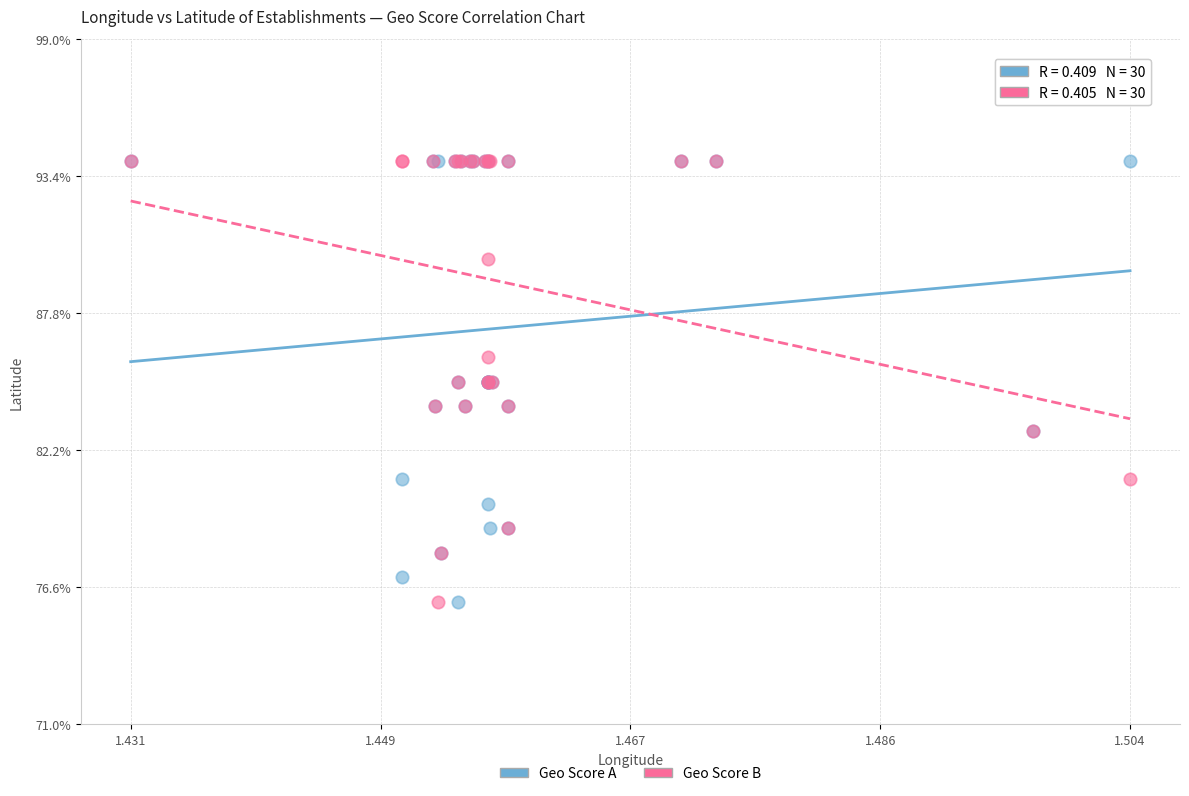

What are all the series names shown in the legend?

Geo Score A, Geo Score B